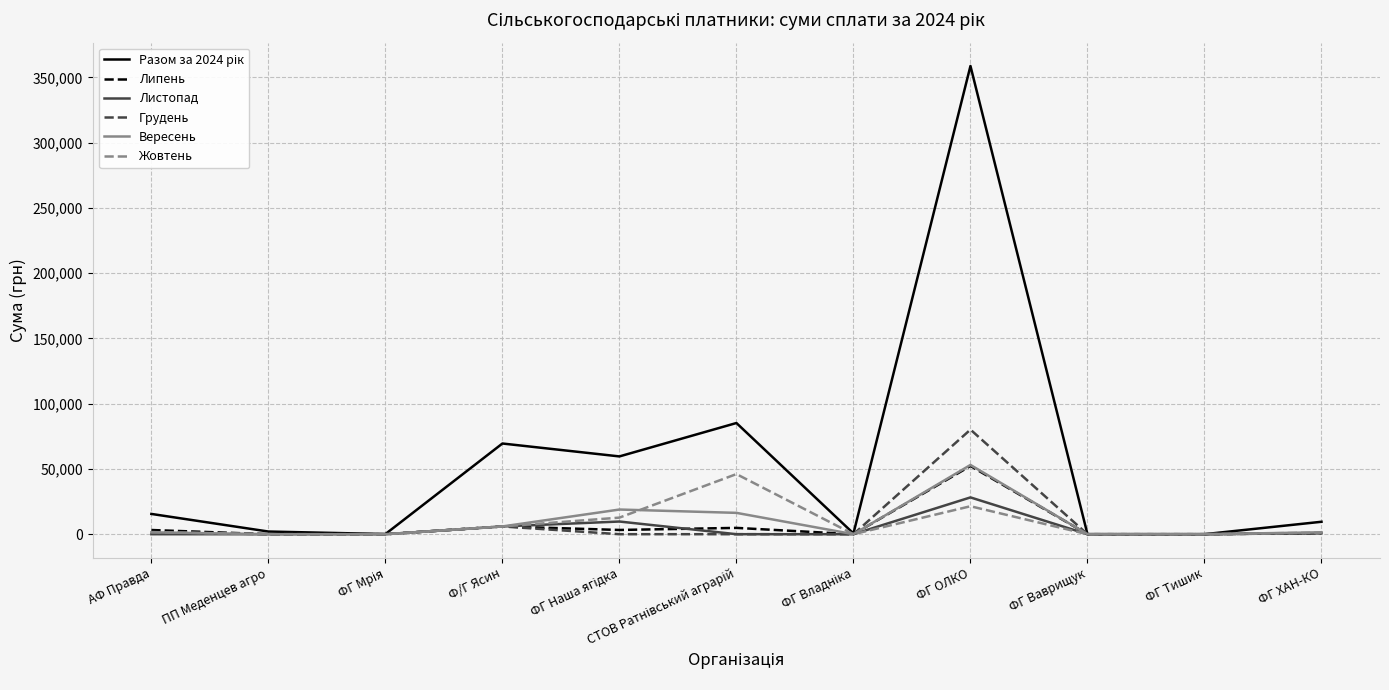

What is the average value of the Грудень series?

8042.1